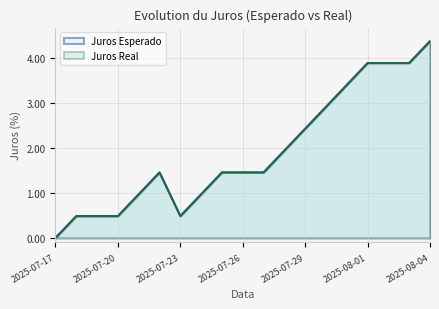

True or false: Juros Real has a value of 2.4 at 2025-07-27.

False